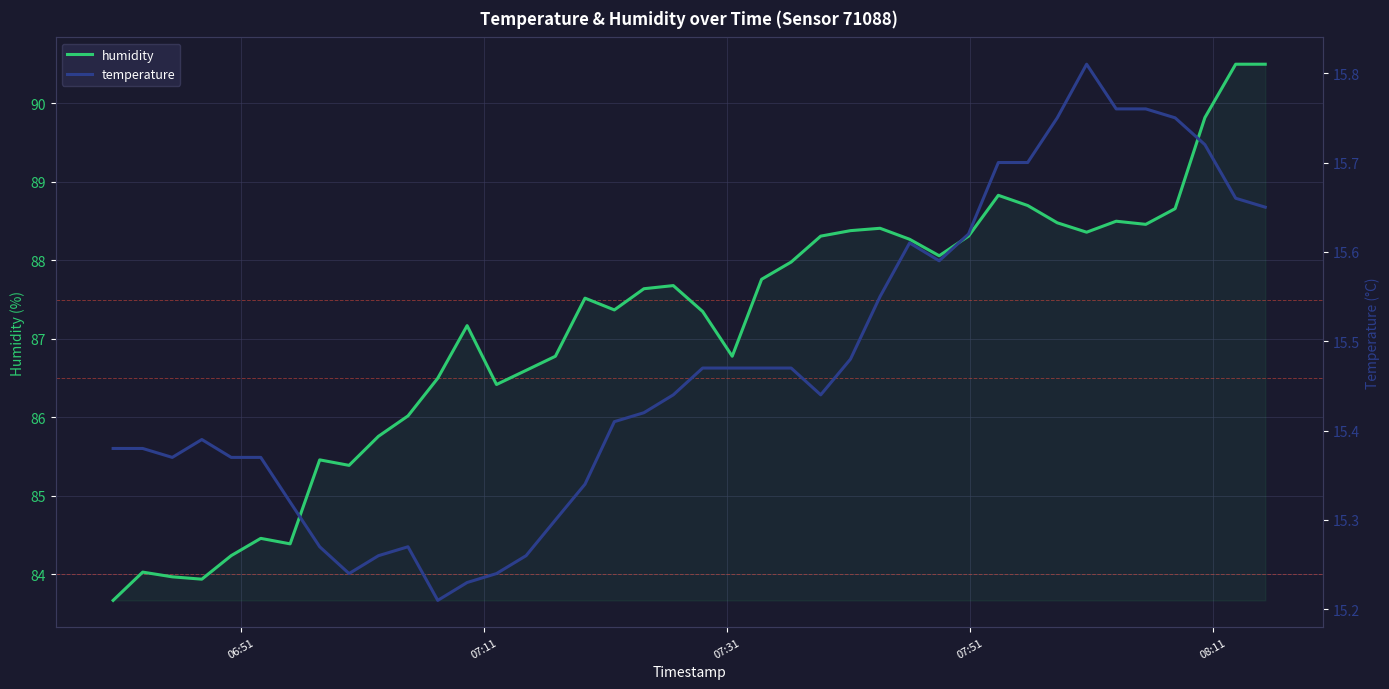

The humidity series shows 55.6 at 36. True or false?

False